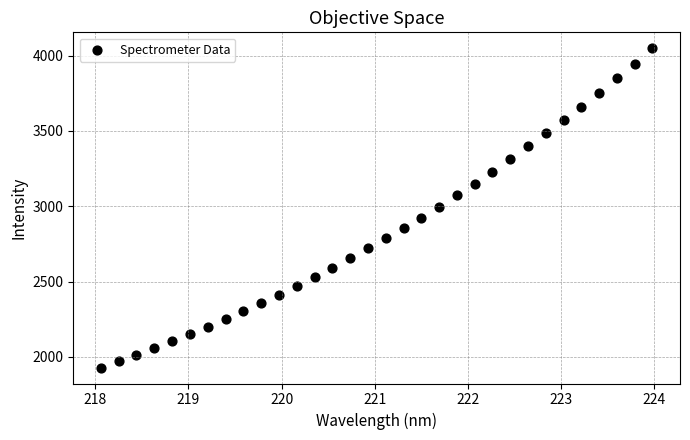

What is the range of X values (max minus min)?

5.9